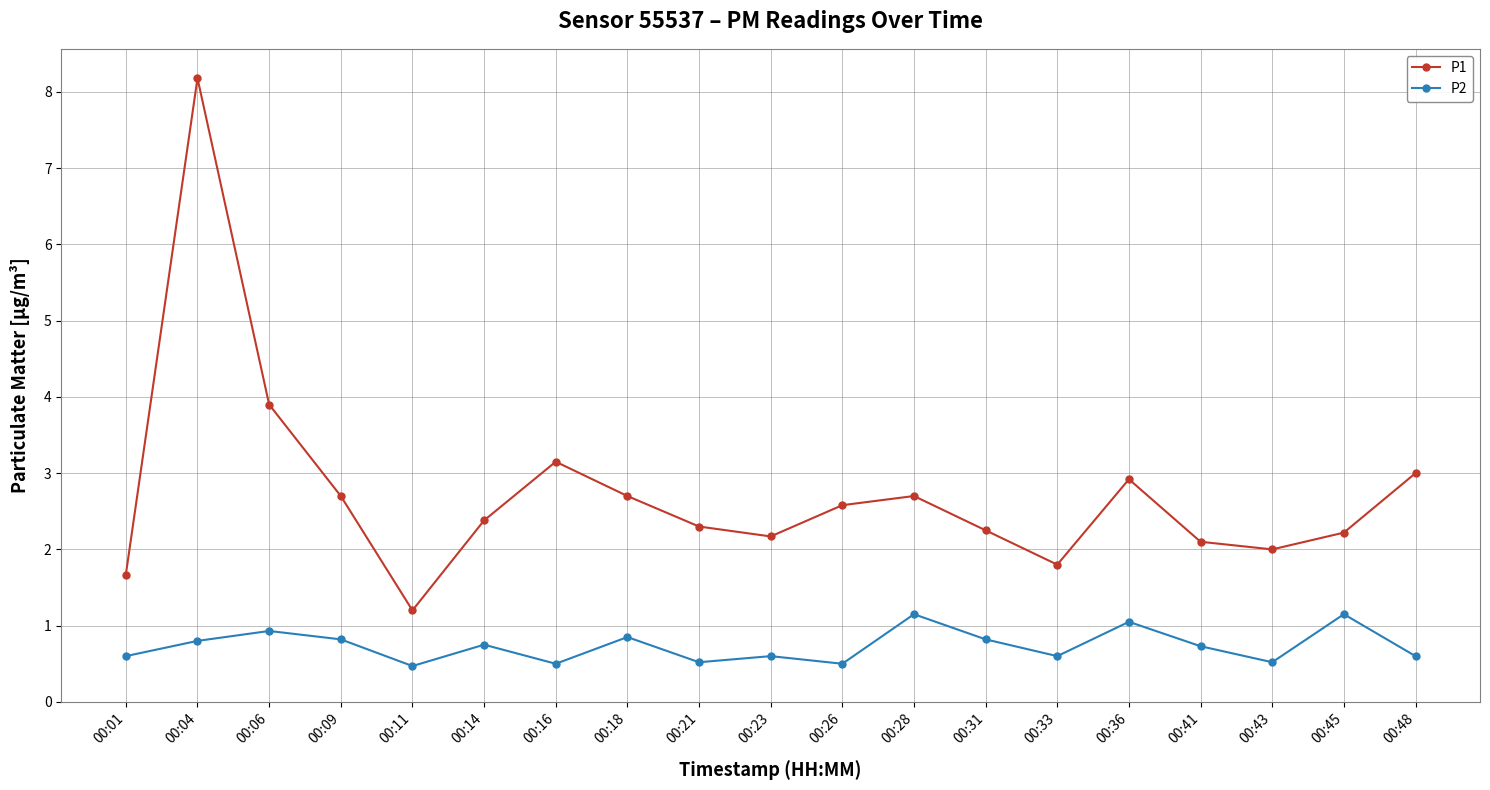

True or false: P2 and P1 intersect in this chart.

False